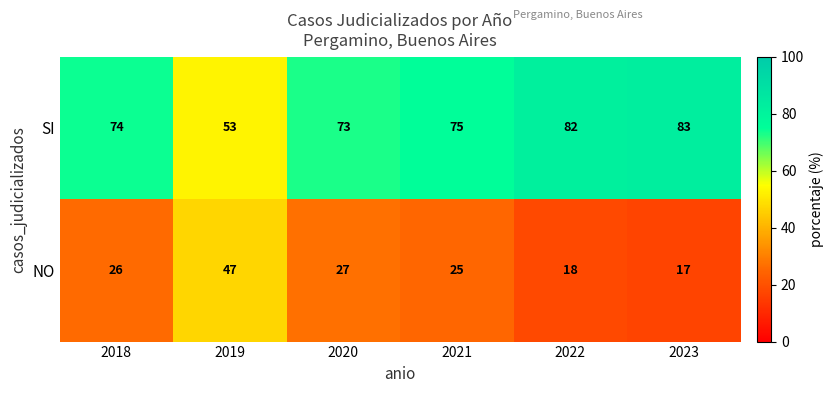

What is the sum of the NO values at 2018 and 2022?

44